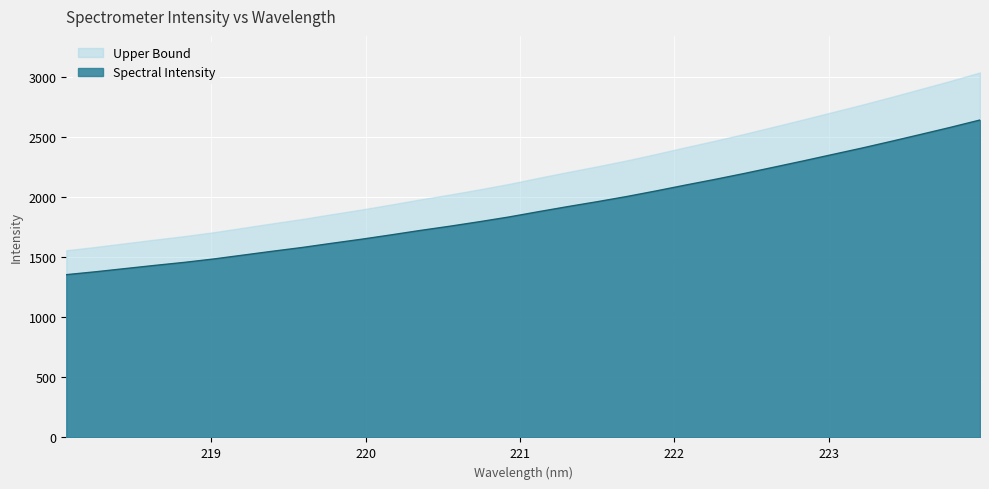

What is the maximum value shown in the chart?

3036.1